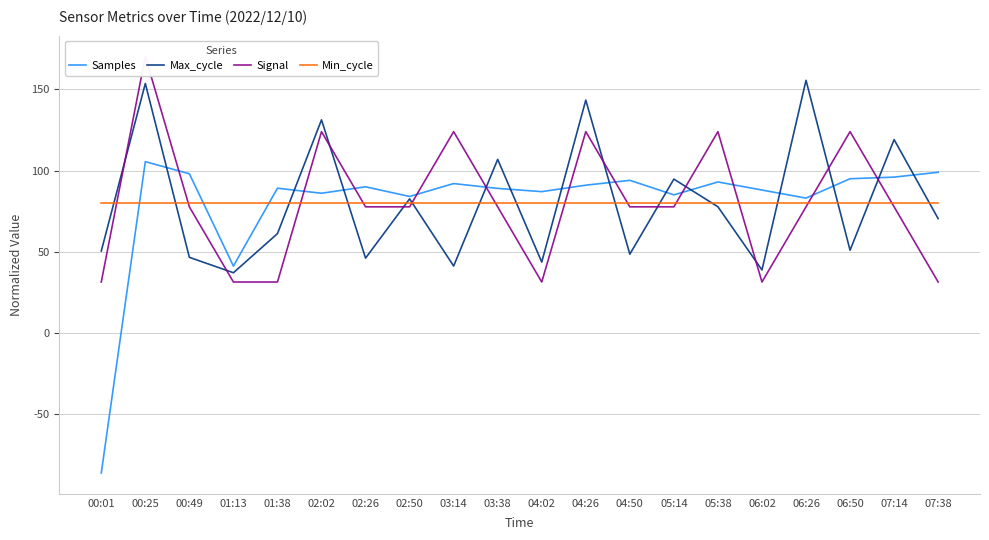

How many lines are shown in the chart?

4